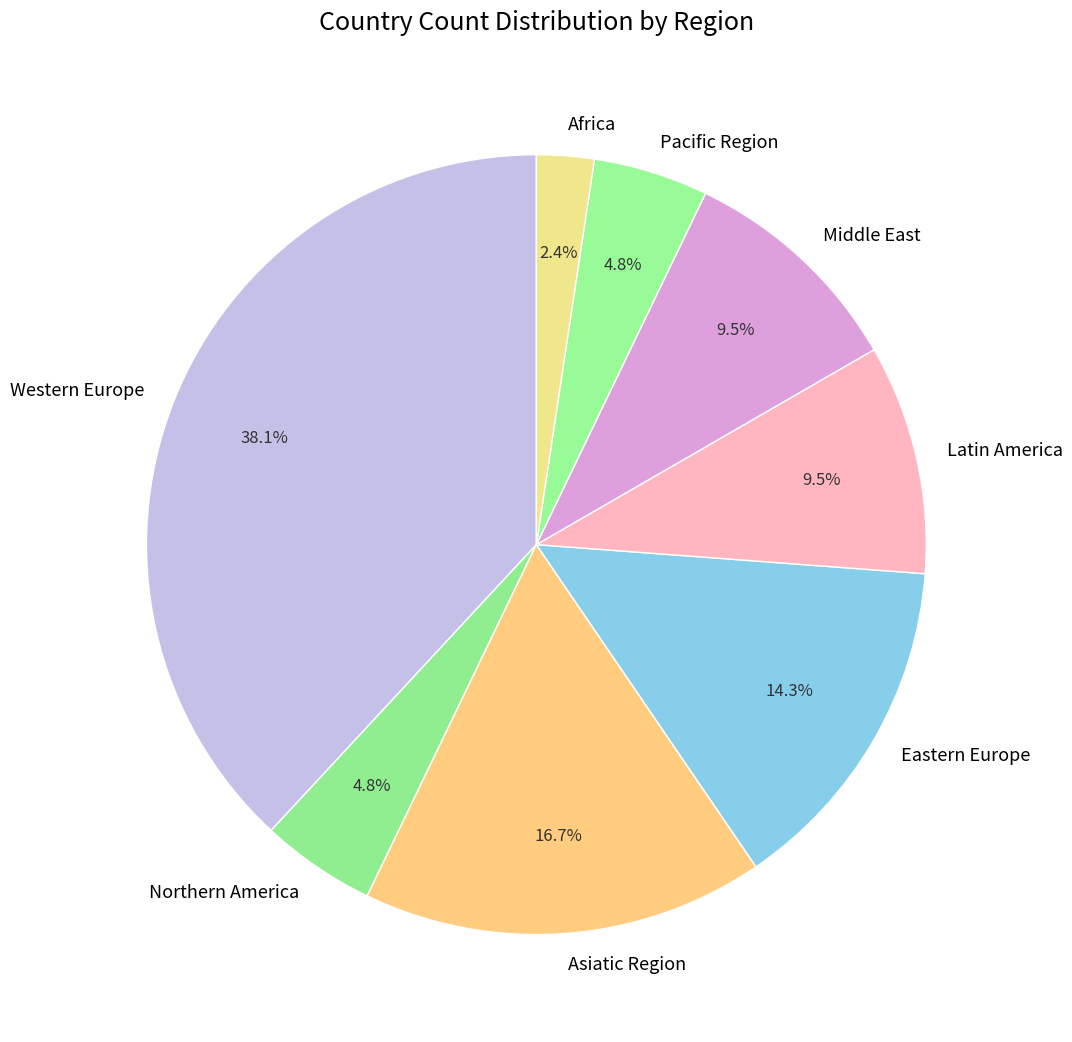

Is Northern America the majority of the pie?

No